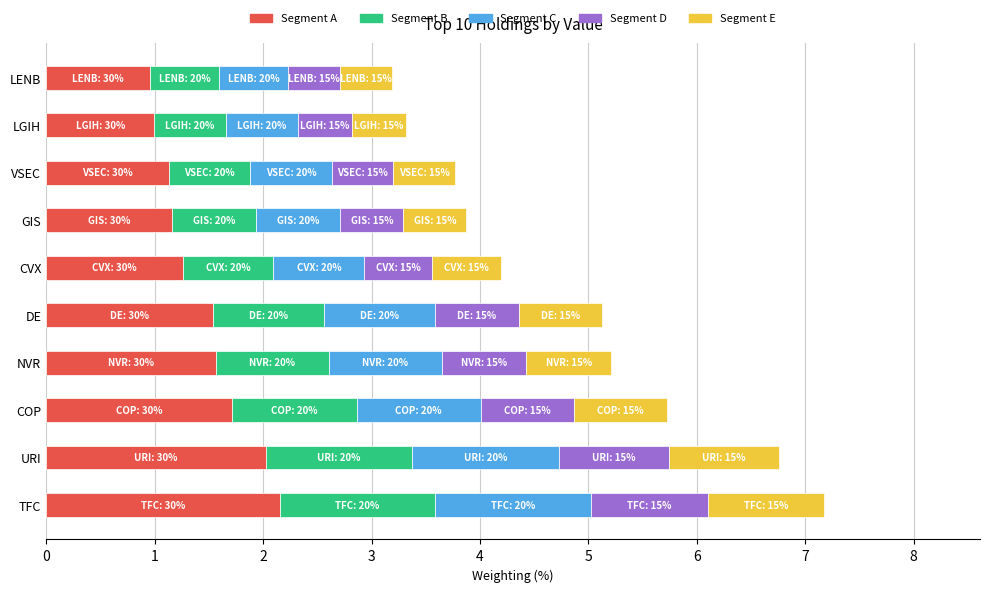

What is the total value across all series at LGIH?

3.3